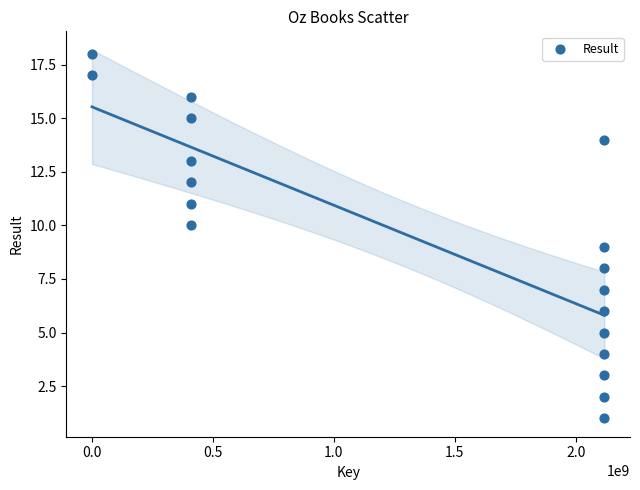

What is the range of X values (max minus min)?

2116750658